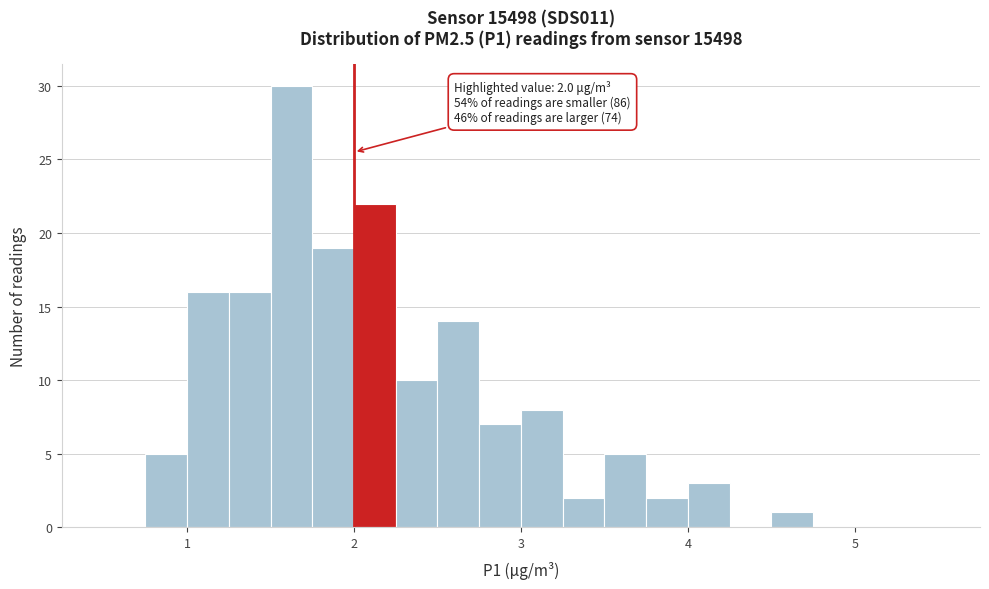

Around what value on the x-axis is the tallest bar? Give the approximate position of its centre, as read against the axis.

1.6